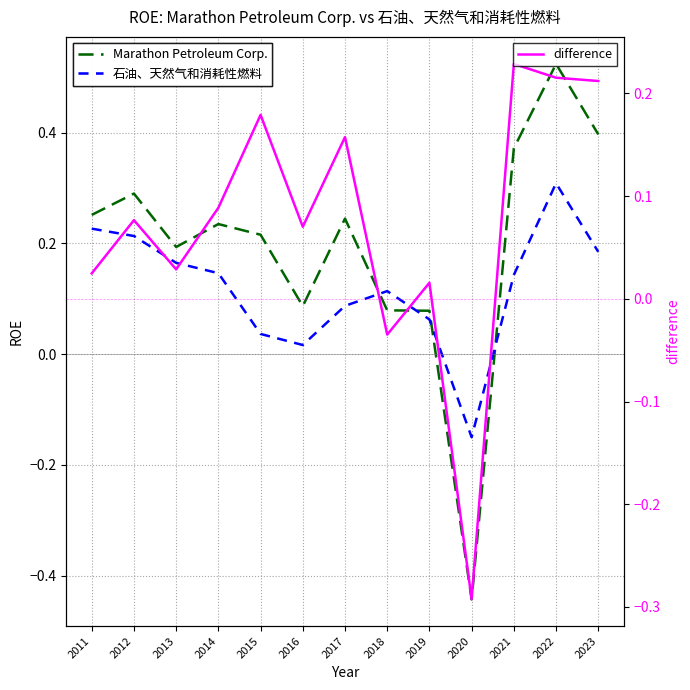

At how many categories does at least one series exceed 0?

12